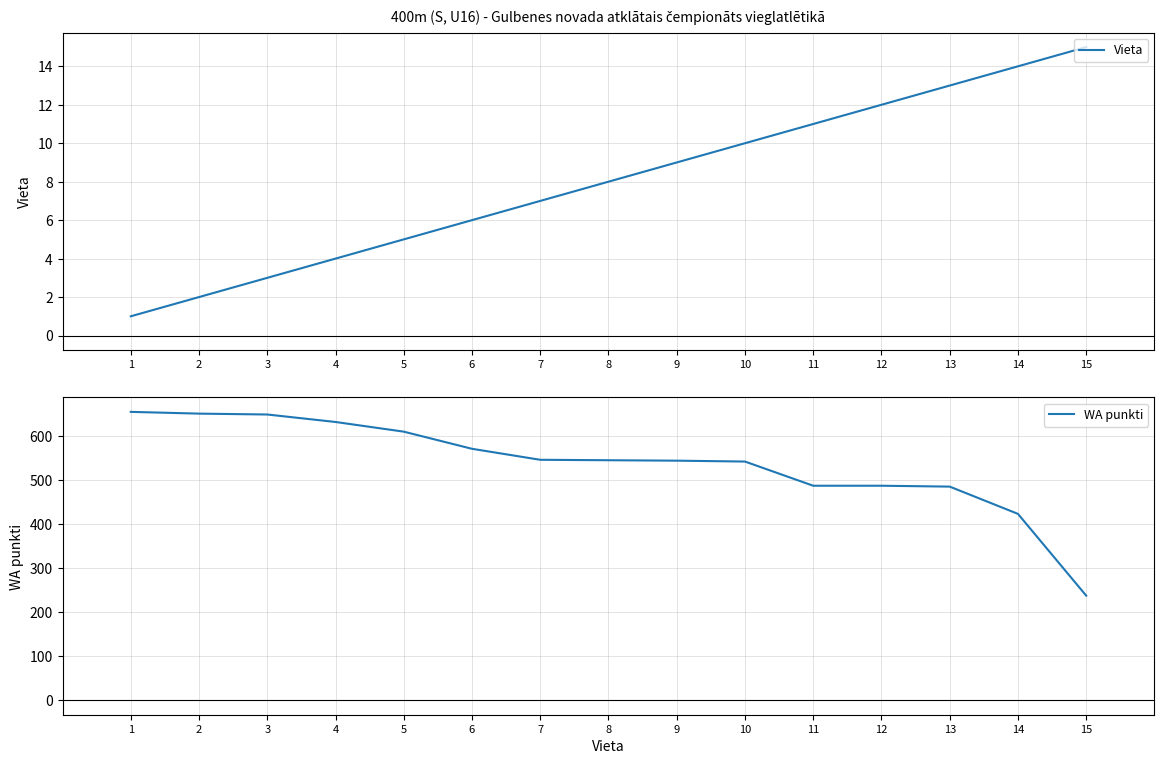

What is the maximum value for Vieta?

15